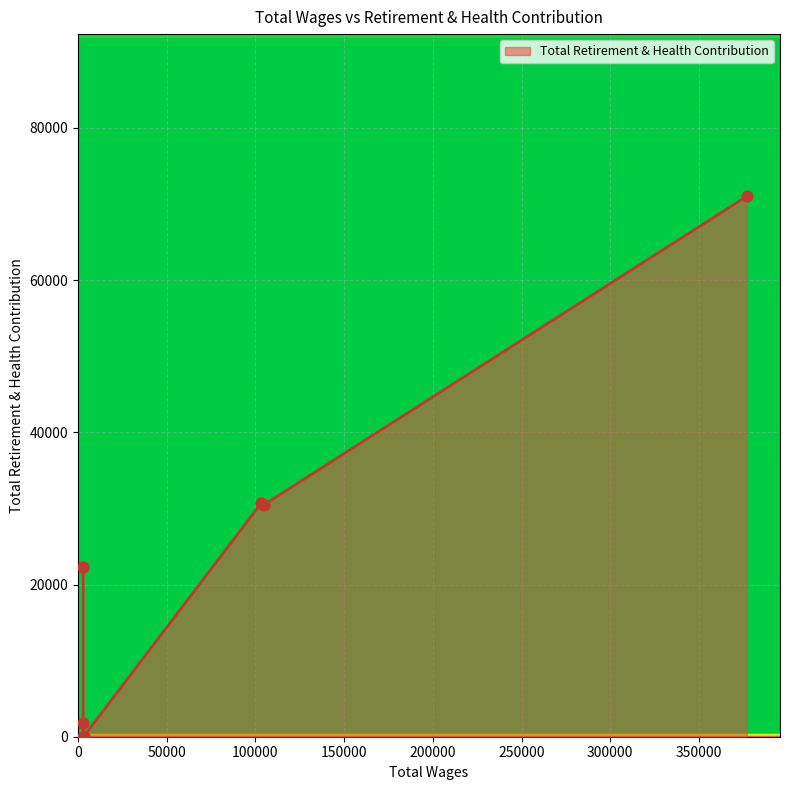

What is the change in value from 104618.0 to 103274.0?

+242